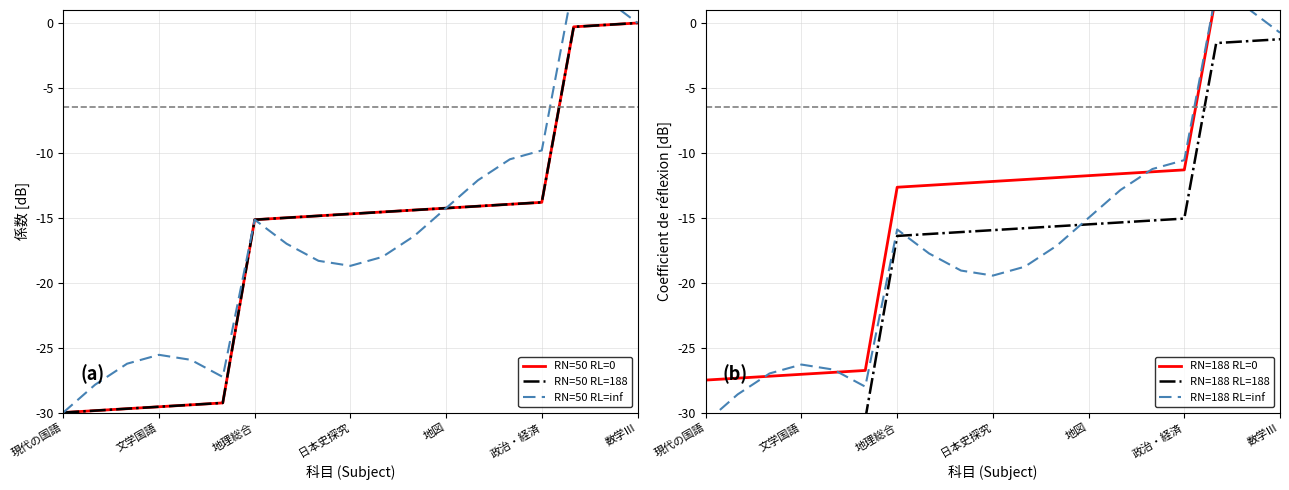

Where do RN=50 RL=188 and RN=188 RL=inf first cross each other?

現代の国語 and 文学国語